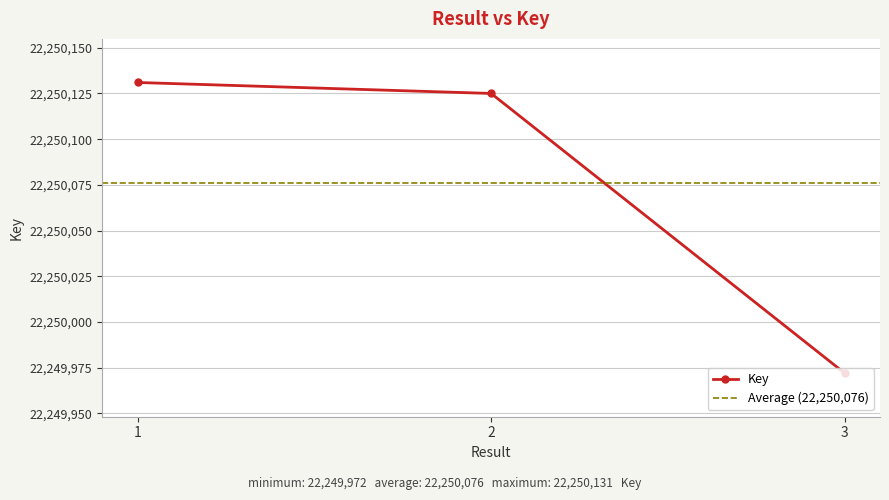

Reading left to right, transcribe all the data shown in this chart.

1=22250131	2=22250125	3=22249972